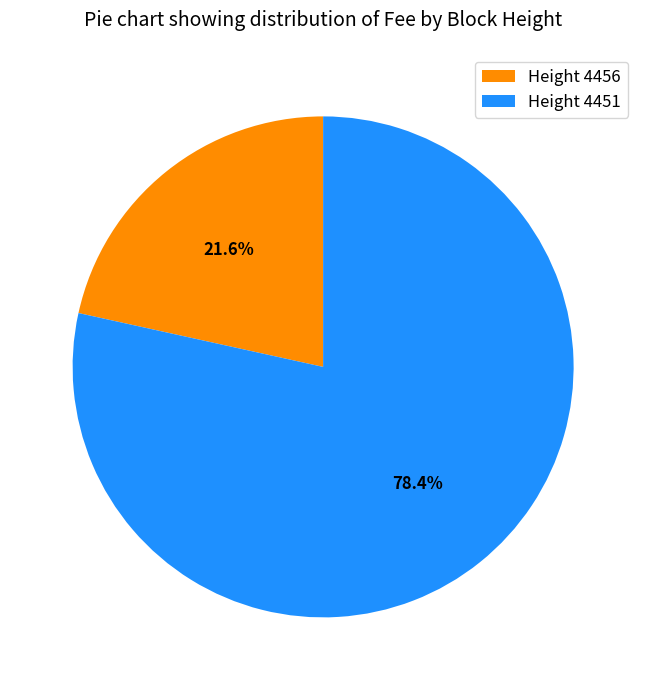

Is there a majority slice in this chart?

Yes